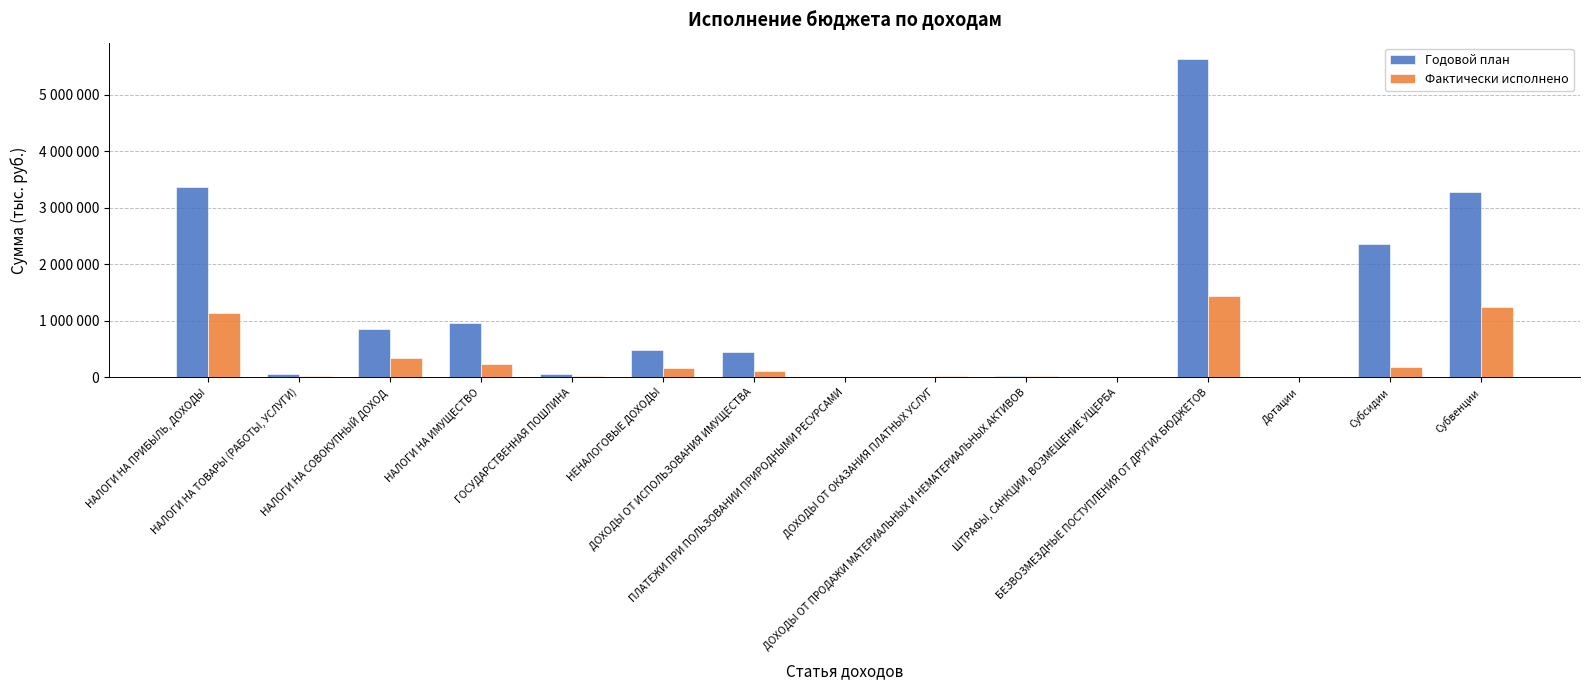

The value of Годовой план at ДОХОДЫ ОТ ИСПОЛЬЗОВАНИЯ ИМУЩЕСТВА is 442000. True or false?

True